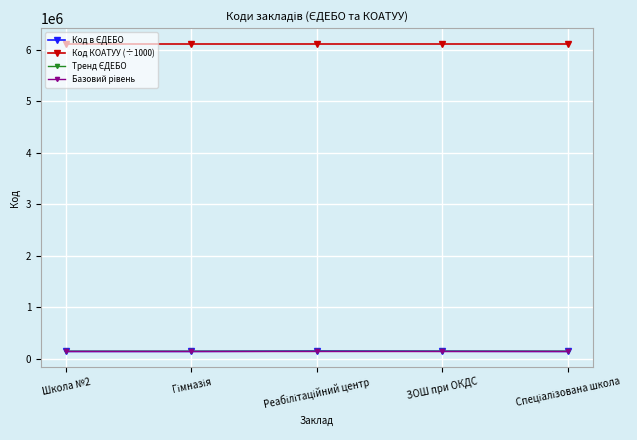

What is the smallest value displayed?

142680.0